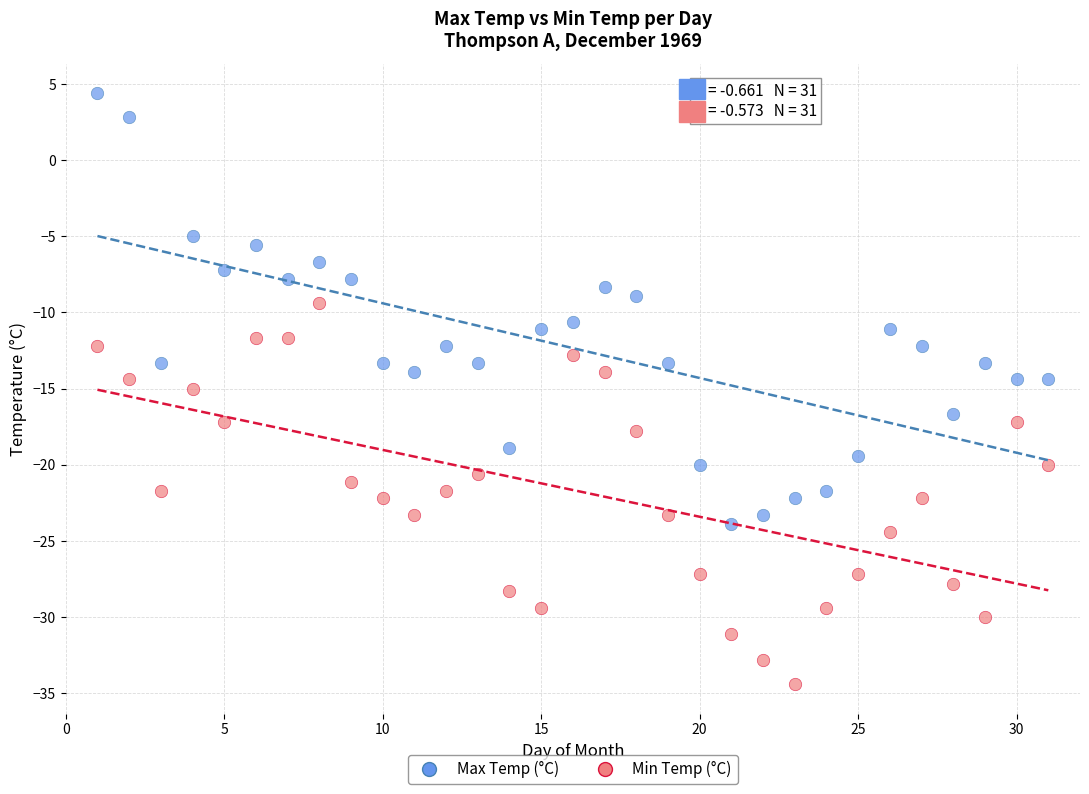

Which series has the largest Y range (max minus min)?

Max Temp (°C)